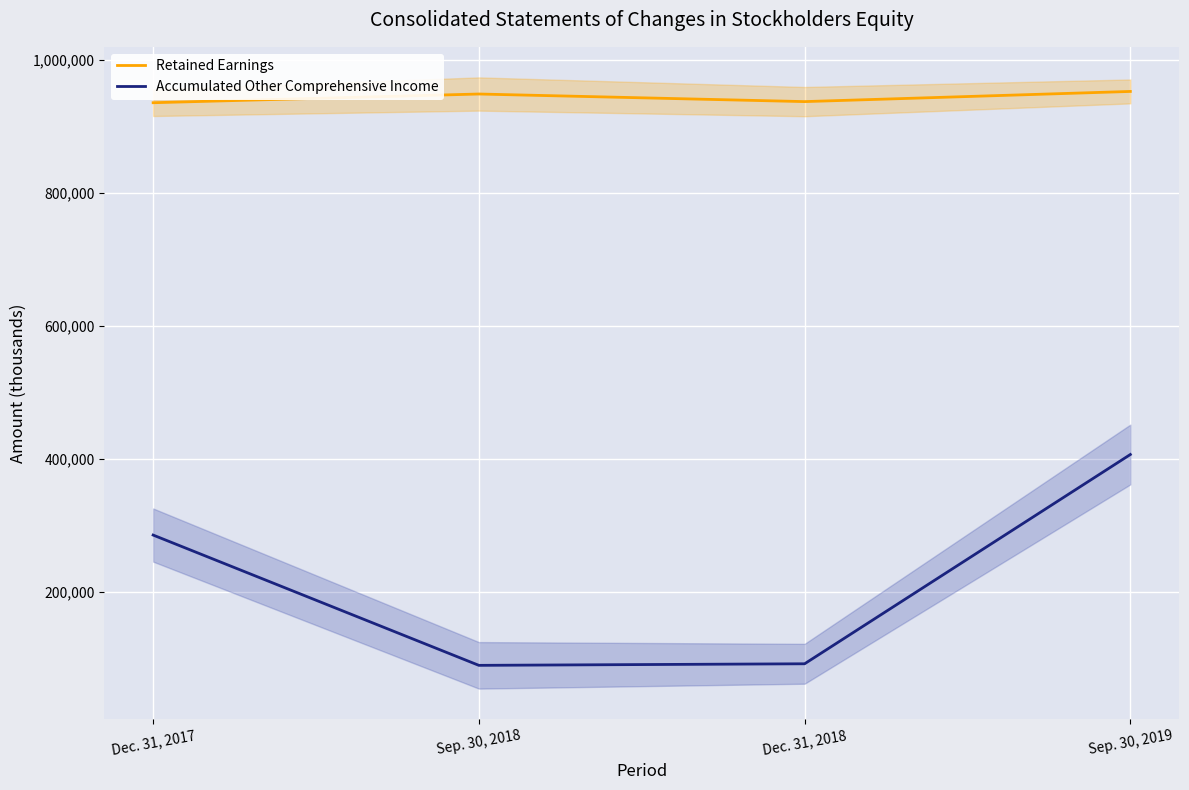

Reading left to right, extract all data points from this chart.

Retained Earnings: Dec. 31, 2017=935423	Sep. 30, 2018=948530	Dec. 31, 2018=937097	Sep. 30, 2019=952397
Accumulated Other Comprehensive Income: Dec. 31, 2017=284983	Sep. 30, 2018=88961	Dec. 31, 2018=91318	Sep. 30, 2019=406175